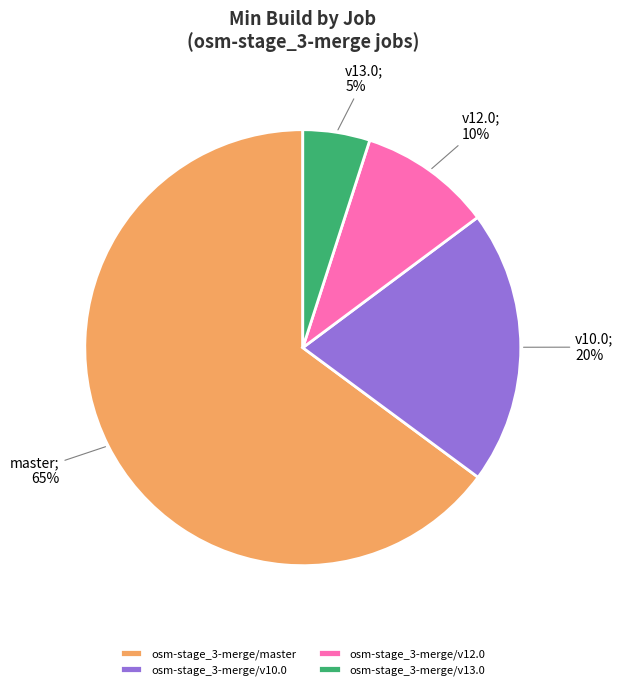

Is the sum of osm-stage_3-merge/v12.0 and osm-stage_3-merge/v10.0 greater than half?

No